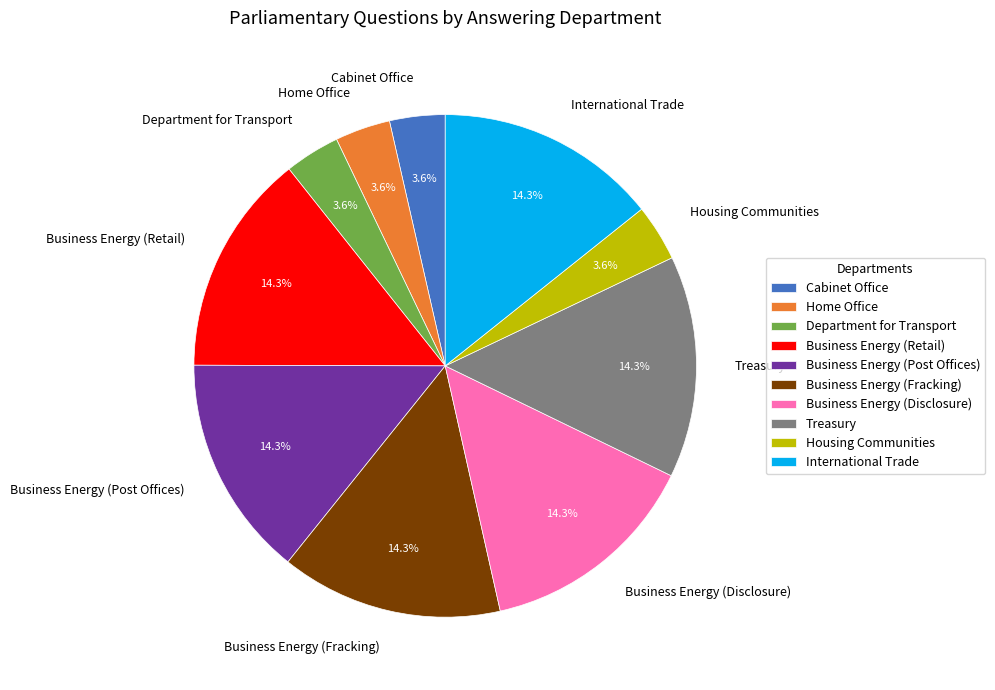

Is the sum of Cabinet Office and Business Energy (Fracking) greater than half?

No